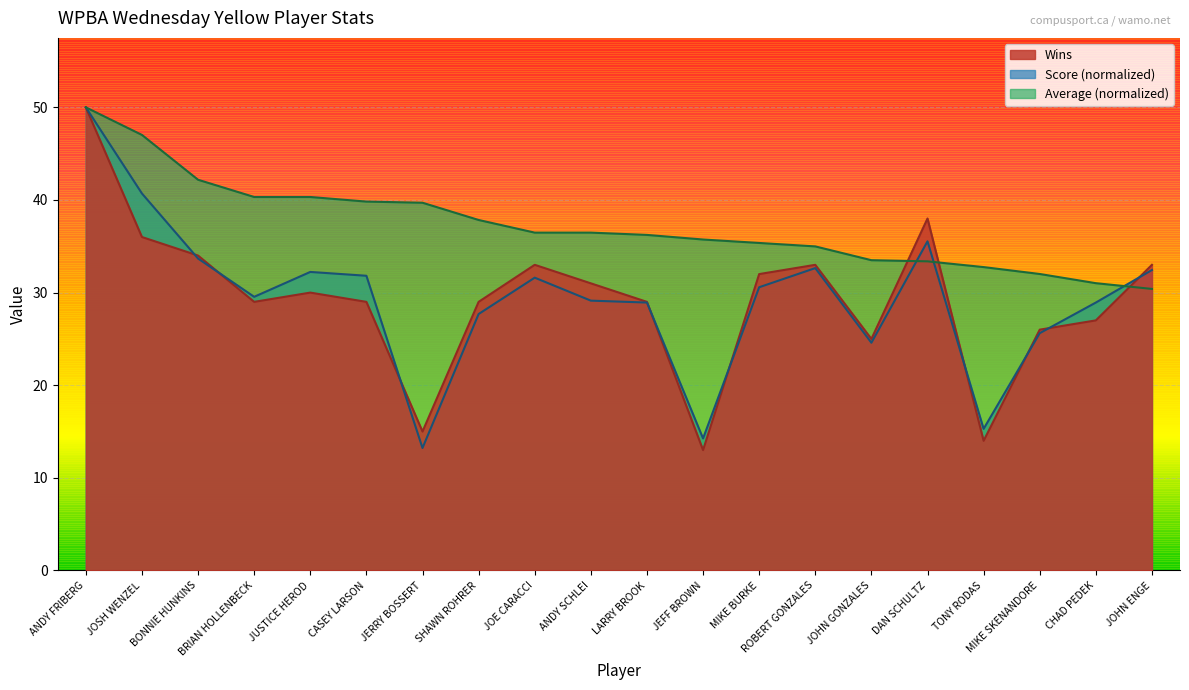

At which label does Score first exceed 30?

ANDY FRIBERG